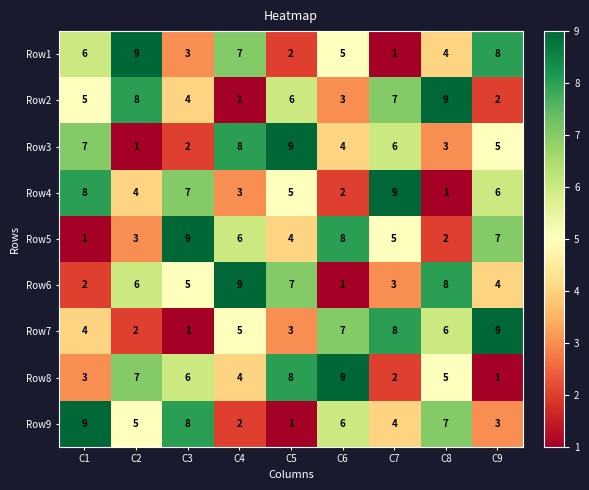

The value of Row6 at C1 is 2. True or false?

True